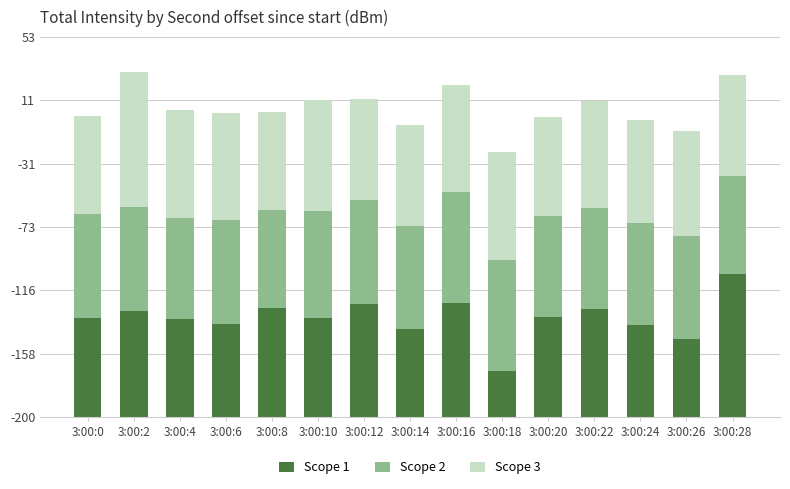

Are the bars grouped side by side (vs. stacked)?

No